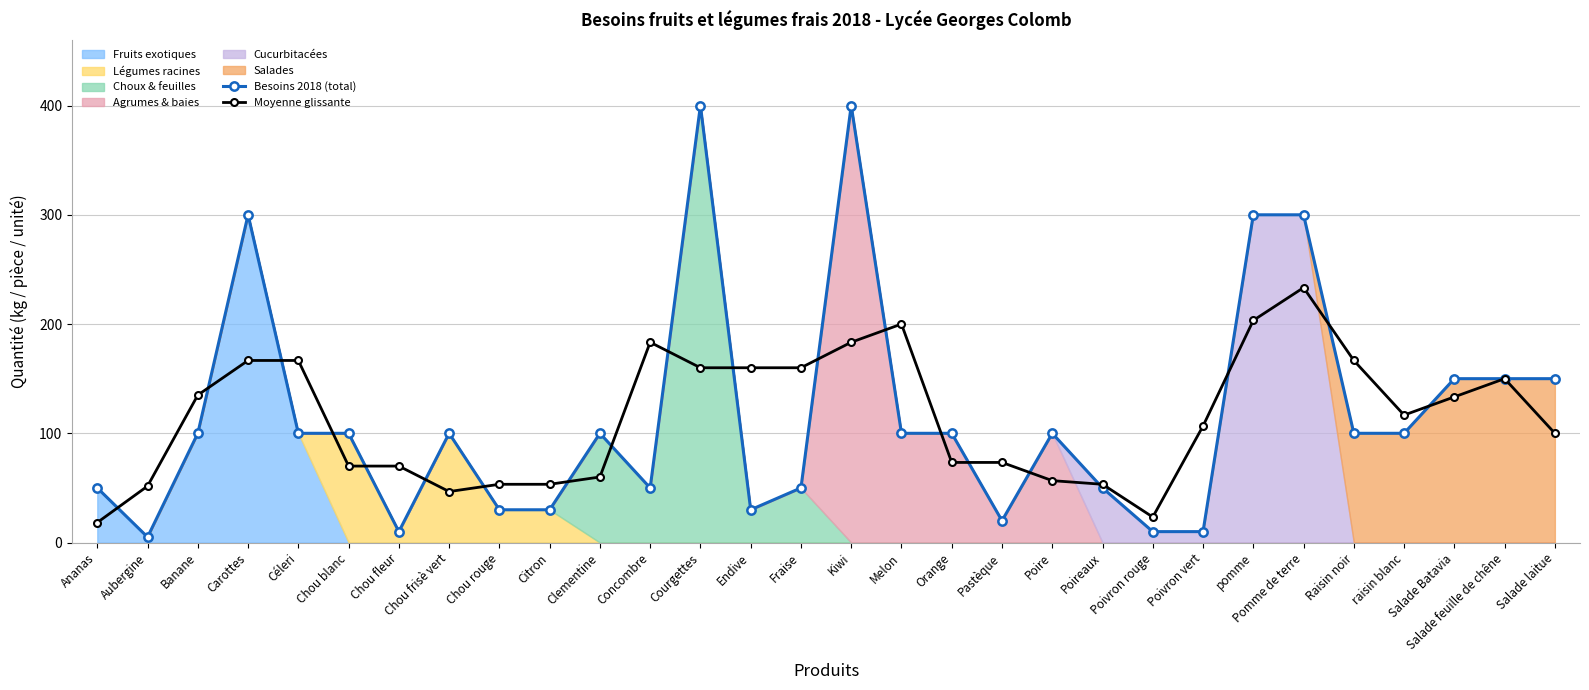

True or false: Besoins 2018 (total) and Moyenne glissante cross at least once.

True